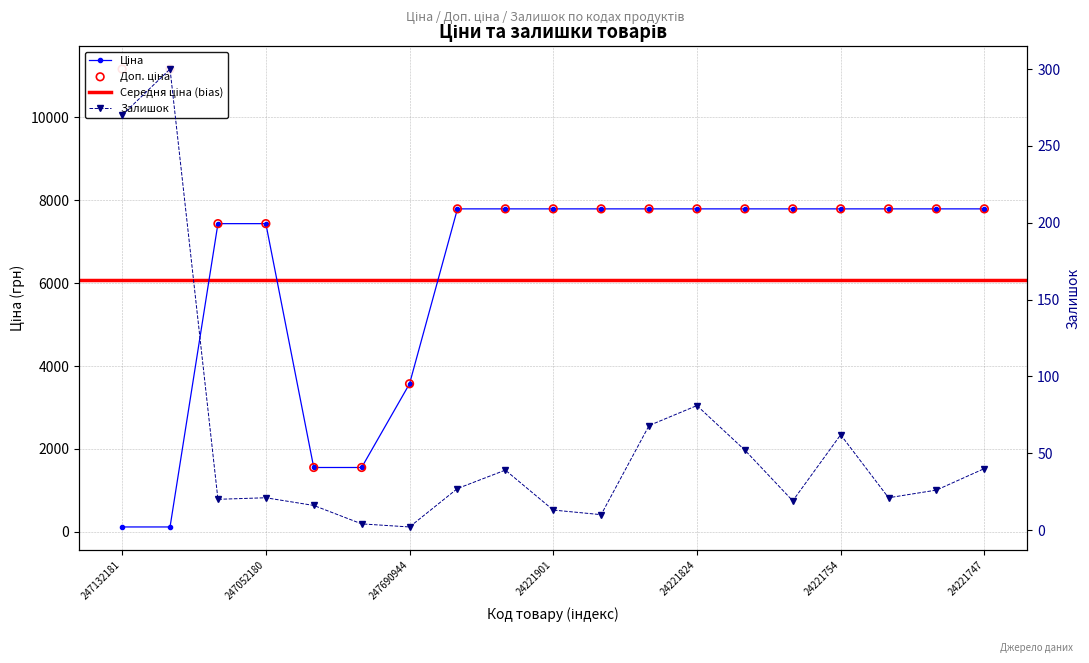

Which series contains the highest Y value?

Доп. ціна